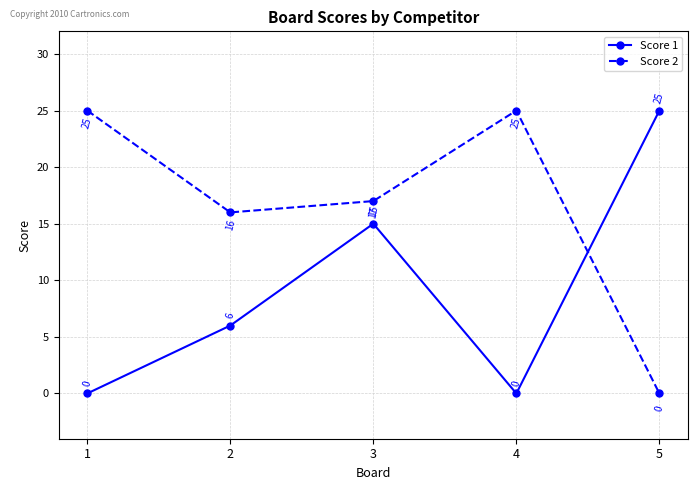

What is the value of the Score 2 point at the 3rd from the left?

17